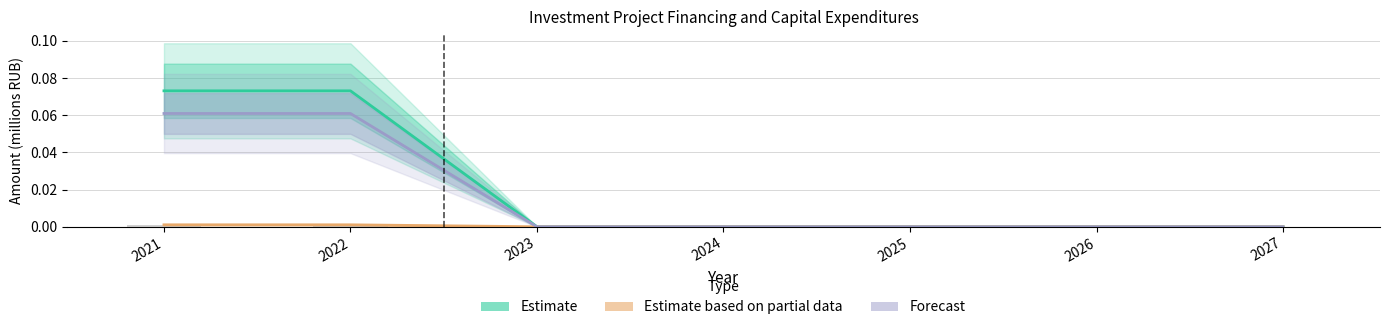

Is it true that Forecast (Plan Capex) equals 0.0 at 2025?

True